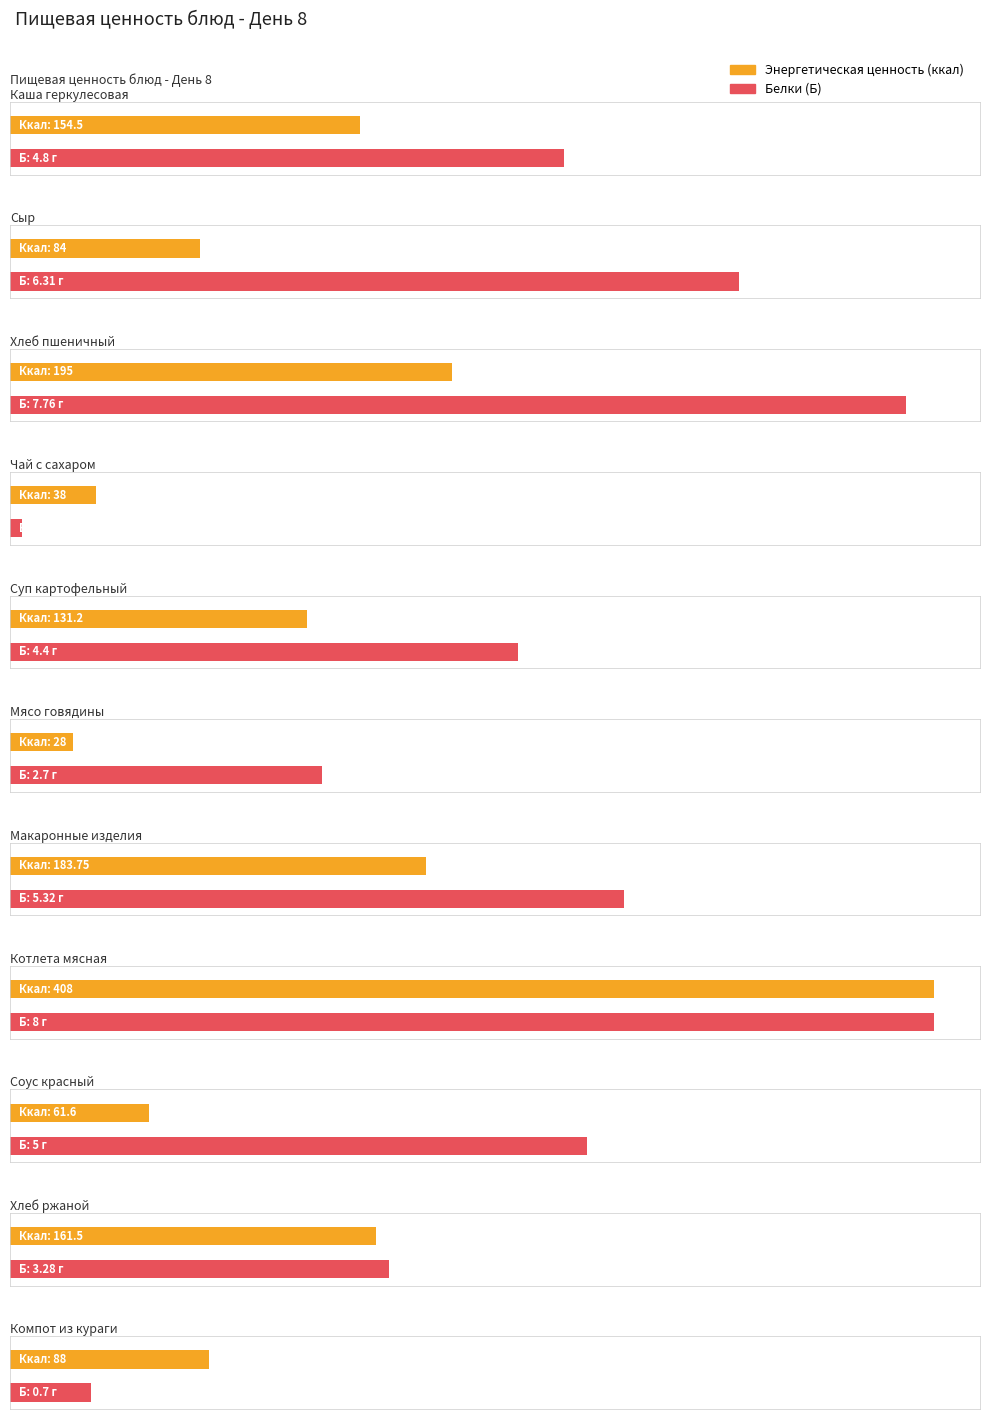

What is the label of the 3rd bar from the right?

Соус красный